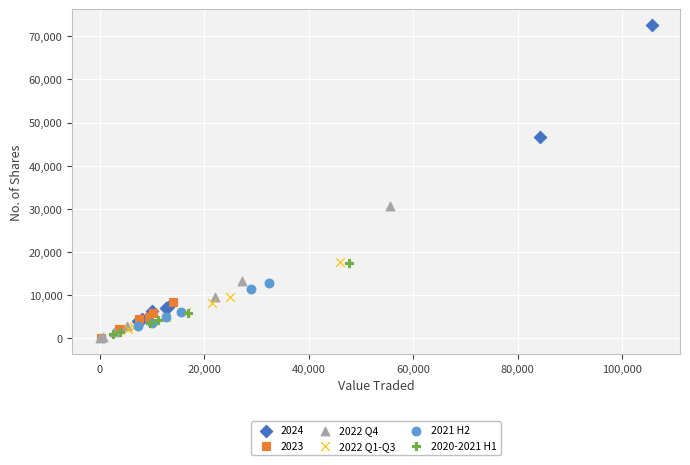

Which series has the widest spread of Y values?

2024